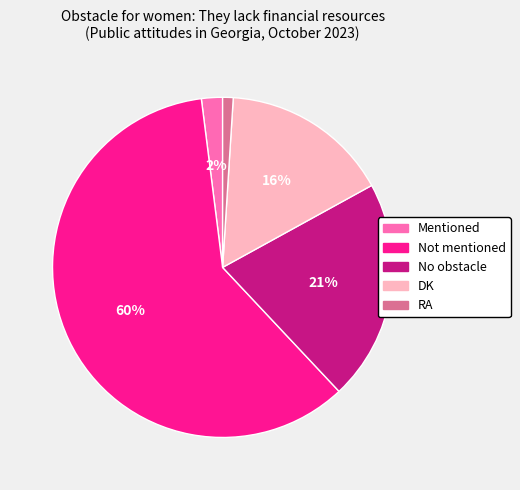

How many segments does this pie chart have?

5